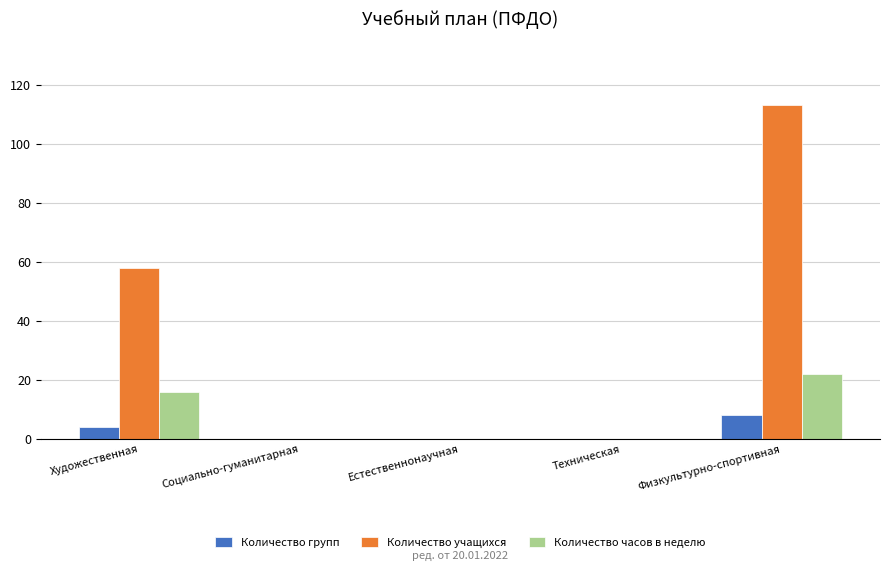

Reading left to right, what are all the values shown in this chart?

Количество групп: Художественная=4	Социально-гуманитарная=0	Естественнонаучная=0	Техническая=0	Физкультурно-спортивная=8
Количество учащихся: Художественная=58	Социально-гуманитарная=0	Естественнонаучная=0	Техническая=0	Физкультурно-спортивная=113
Количество часов в неделю: Художественная=16	Социально-гуманитарная=0	Естественнонаучная=0	Техническая=0	Физкультурно-спортивная=22